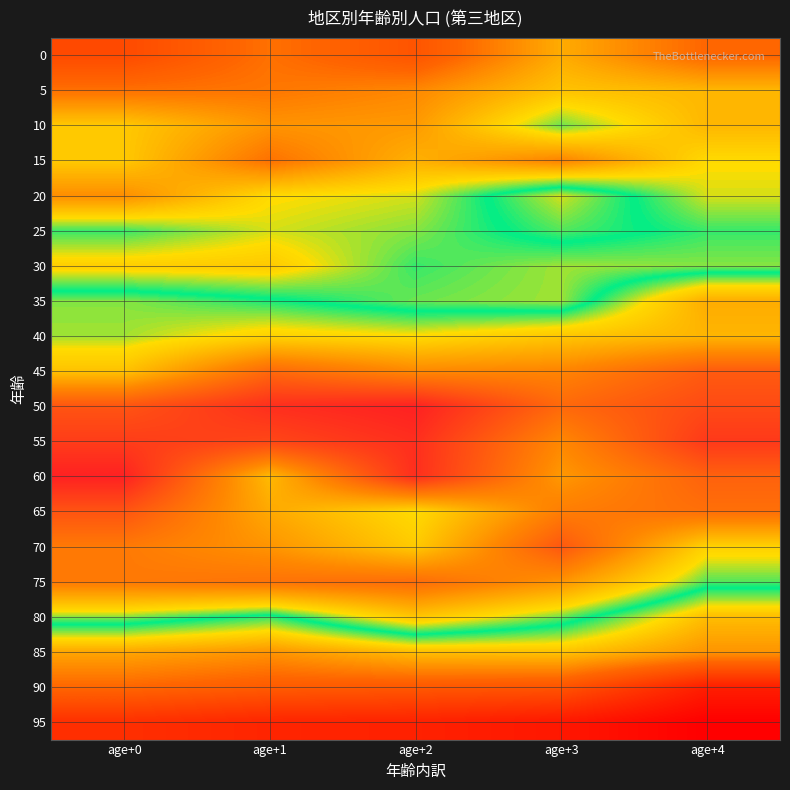

Count the number of categories in the chart.

5